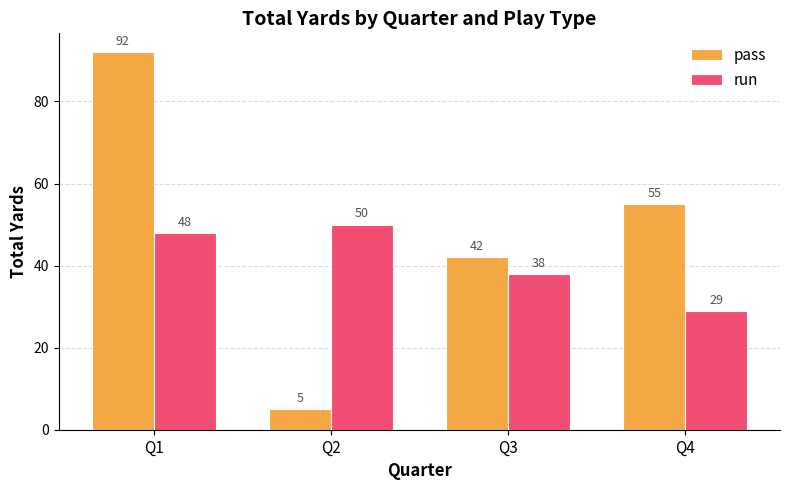

The value of run at Q1 is 48. True or false?

True